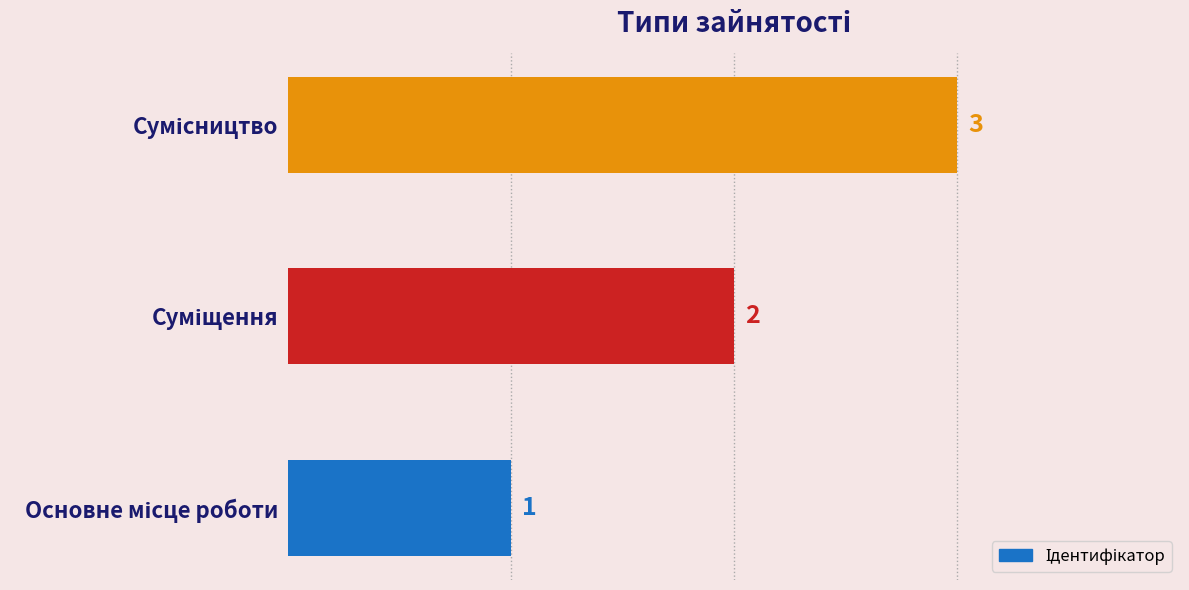

What is the maximum value shown in the chart?

3